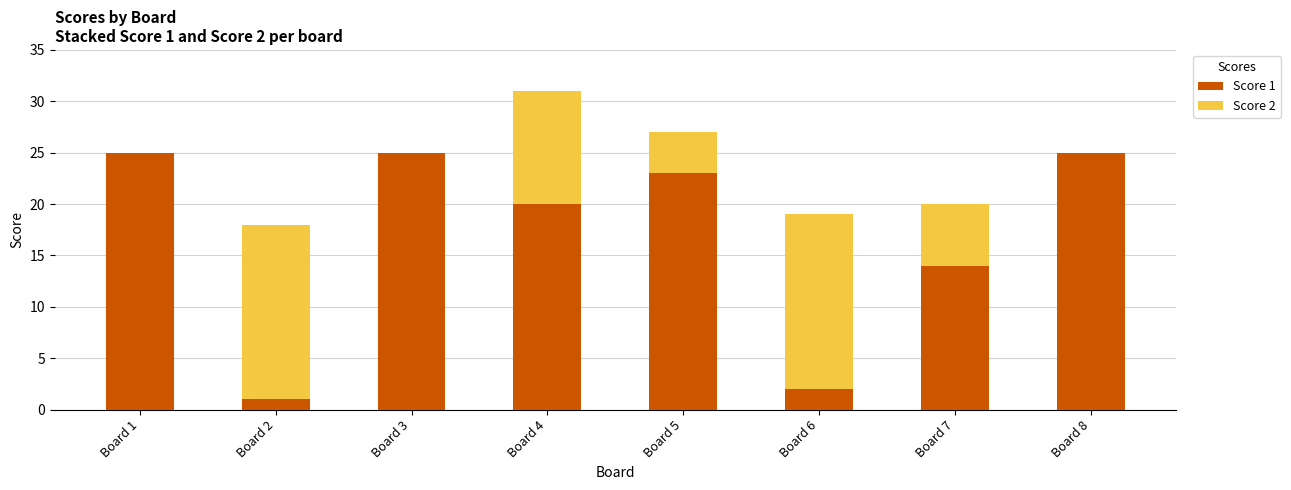

What is the sum of the Score 1 values at Board 6 and Board 3?

27